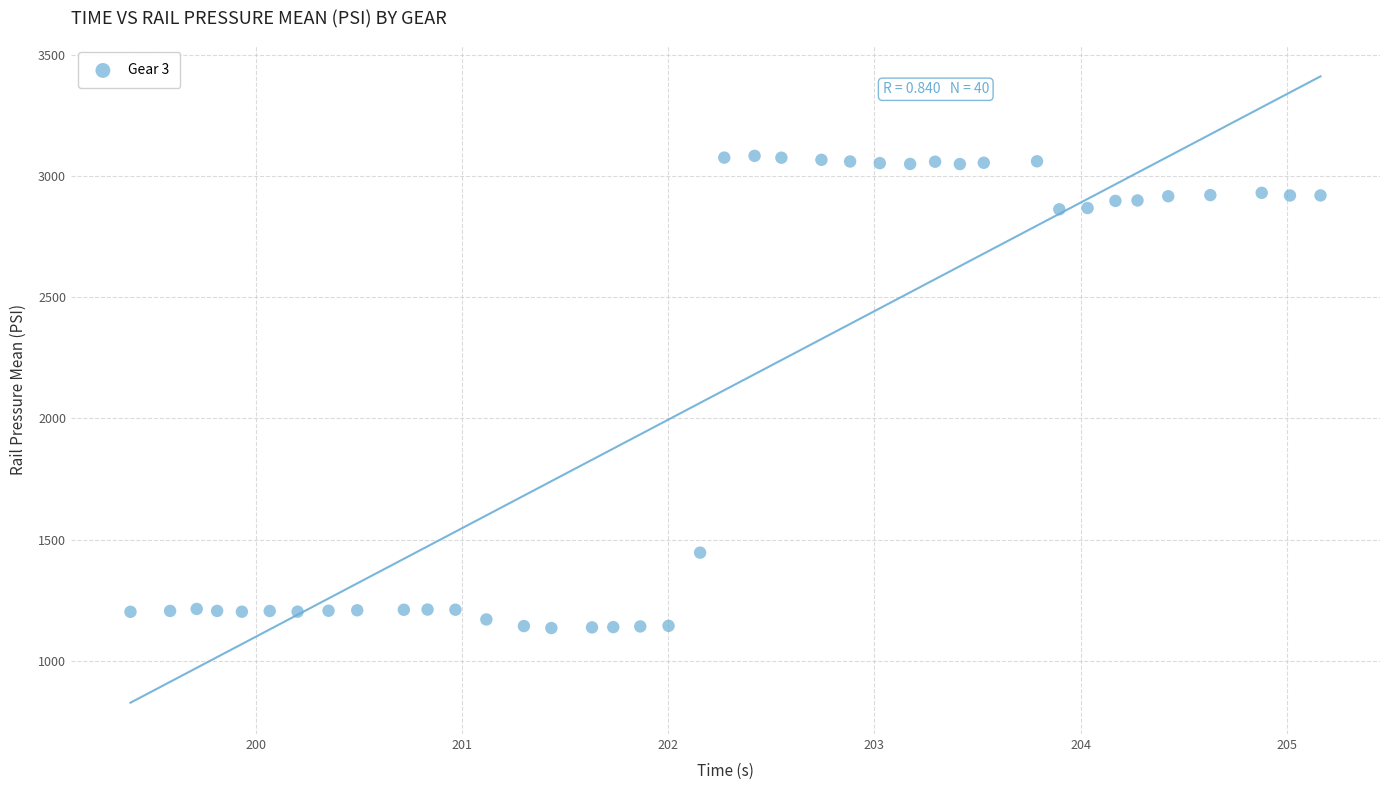

What is the range of X values (max minus min)?

5.8